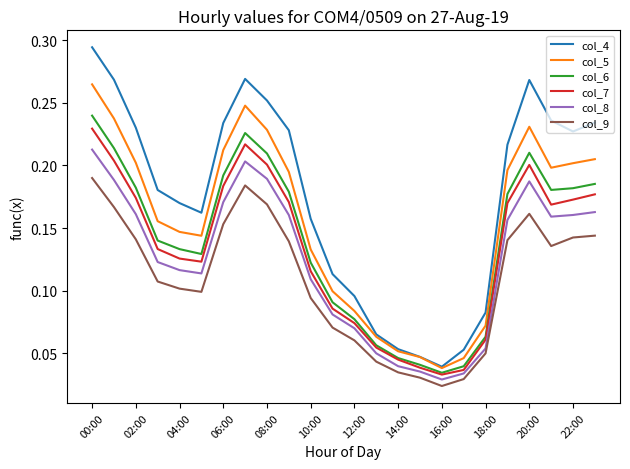

True or false: col_9 and col_6 cross at least once.

False